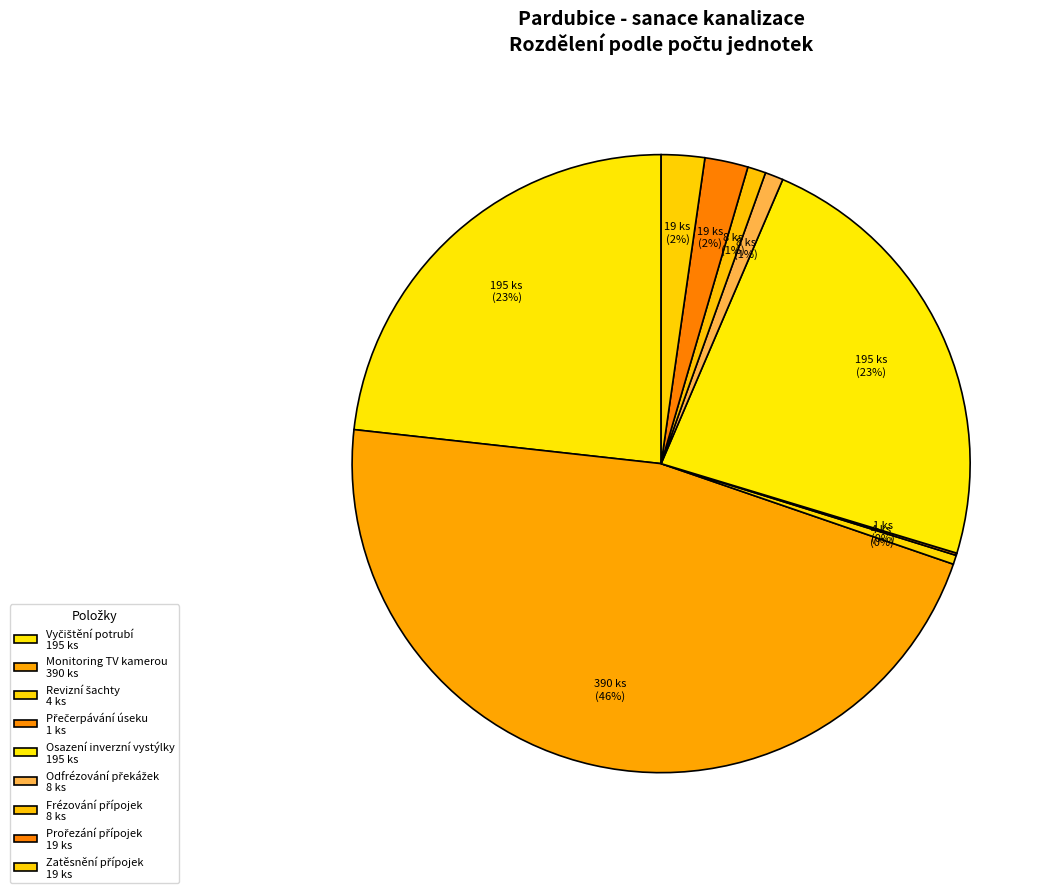

Which slice is the largest?

Monitoring TV kamerou